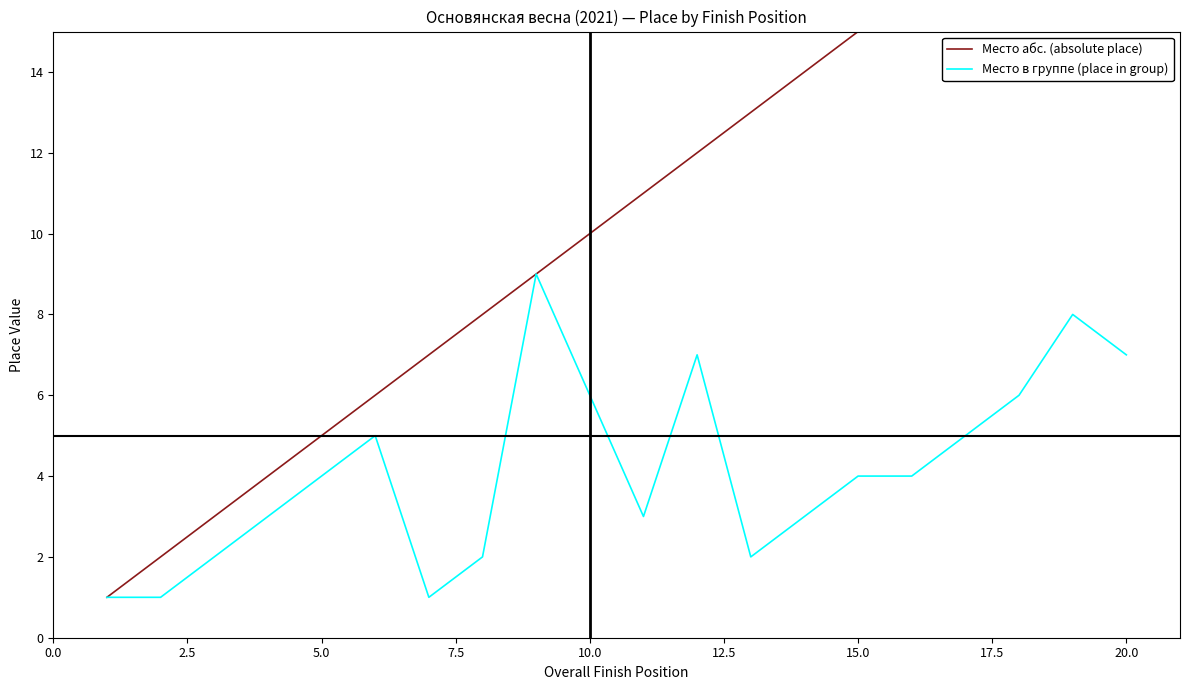

True or false: Место в группе (place in group) and Место абс. (absolute place) intersect in this chart.

False